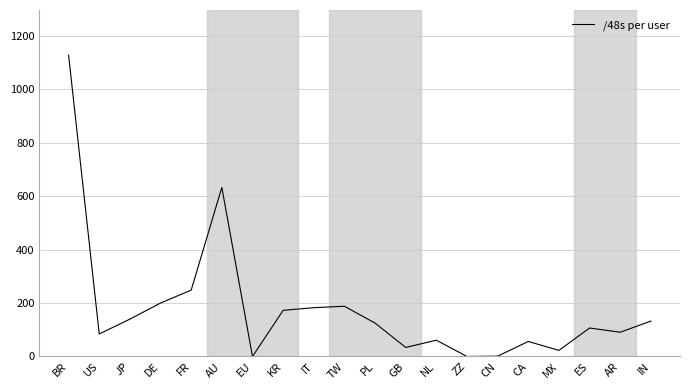

Which category has the highest value across all series?

BR